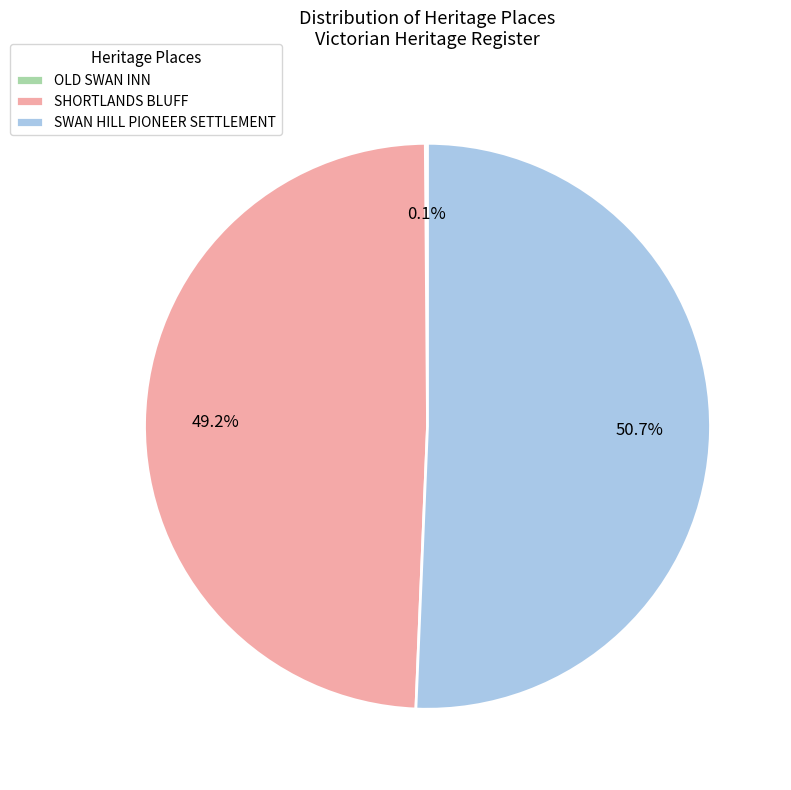

True or false: SHORTLANDS BLUFF accounts for 49% of the total.

True